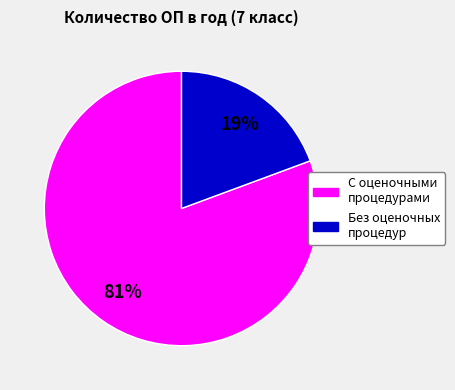

To the nearest percent, what is the average slice percentage?

50%